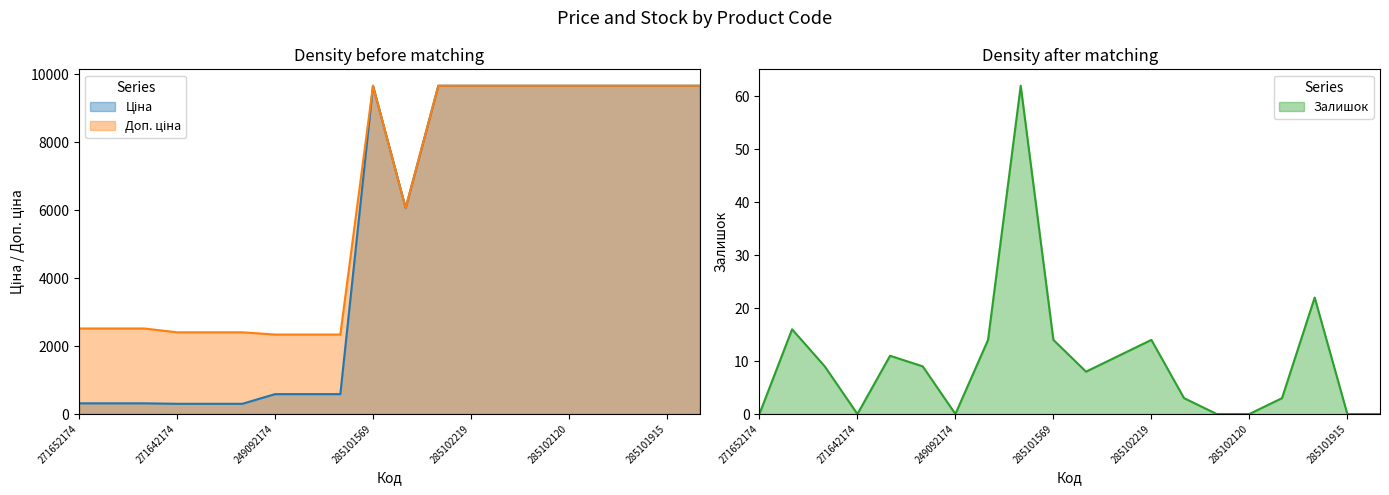

The value of Доп. ціна at 10832185 is 4086.9. True or false?

False